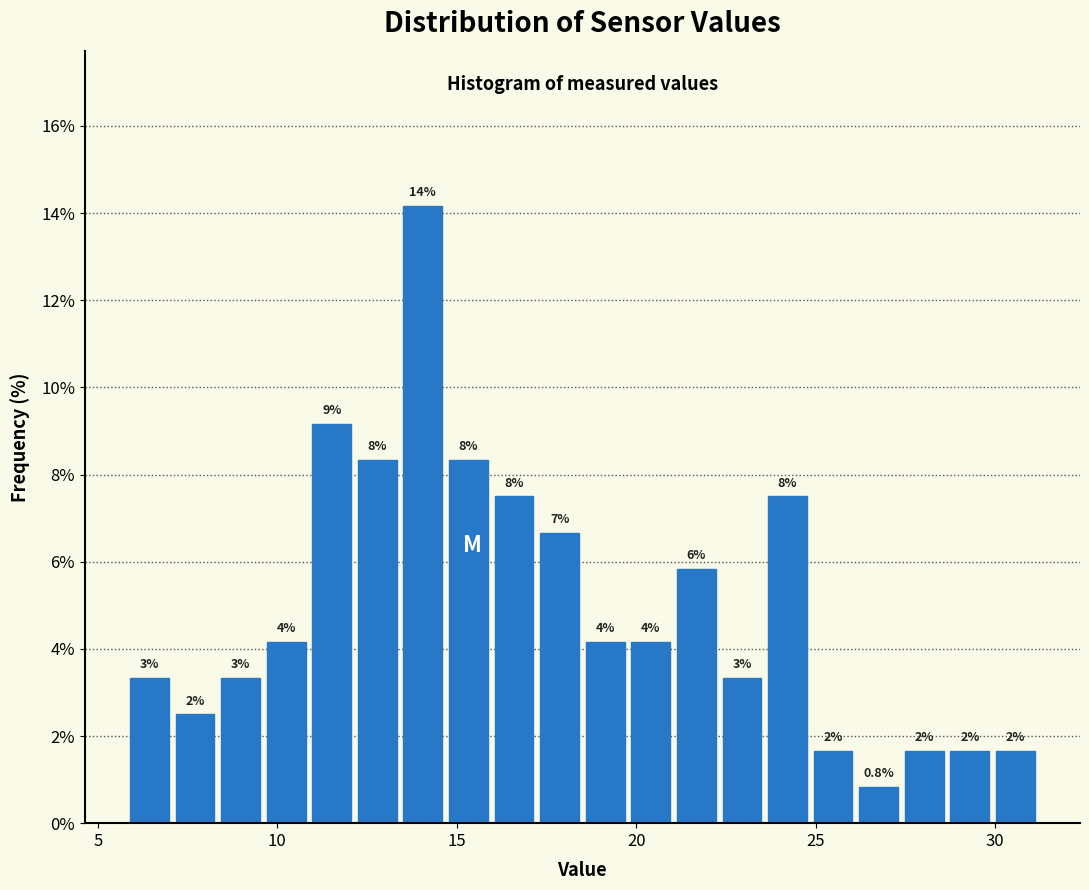

Around what value on the x-axis is the tallest bar? Give the approximate position of its centre, as read against the axis.

14.0